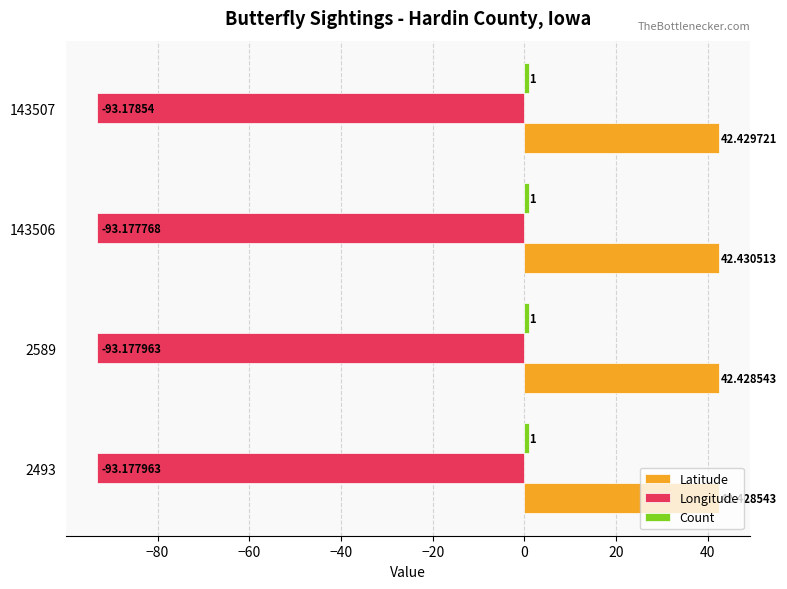

What is the sum of the Longitude values at 2589 and 2493?

-186.4